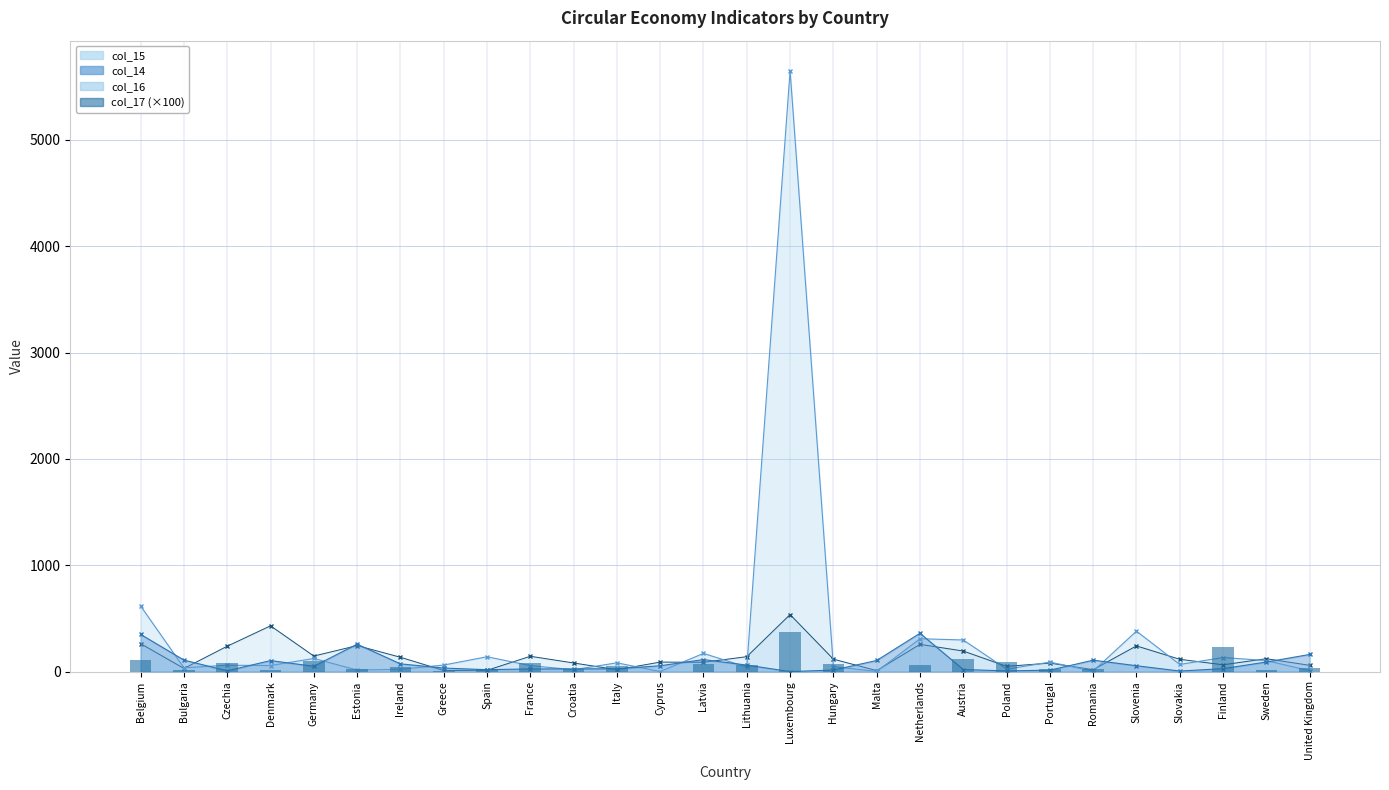

Where is the data nearest to the value 184?

Finland